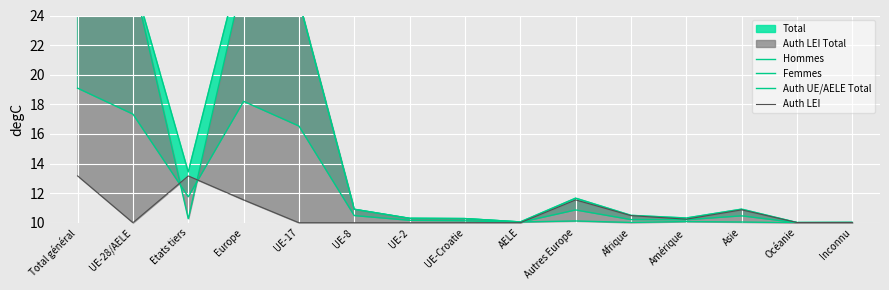

Is it true that Auth UE/AELE Total equals 18.1 at Autres Europe?

False